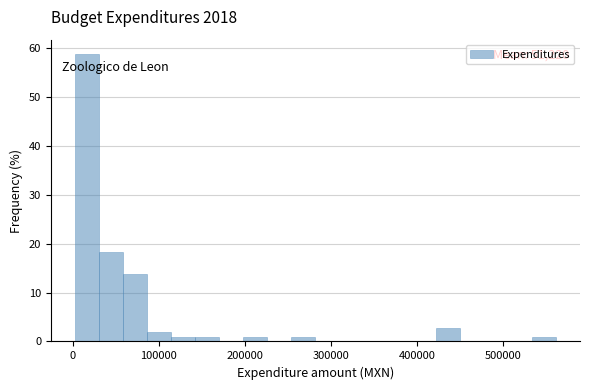

Around what value on the x-axis is the tallest bar? Give the approximate position of its centre, as read against the axis.

20000